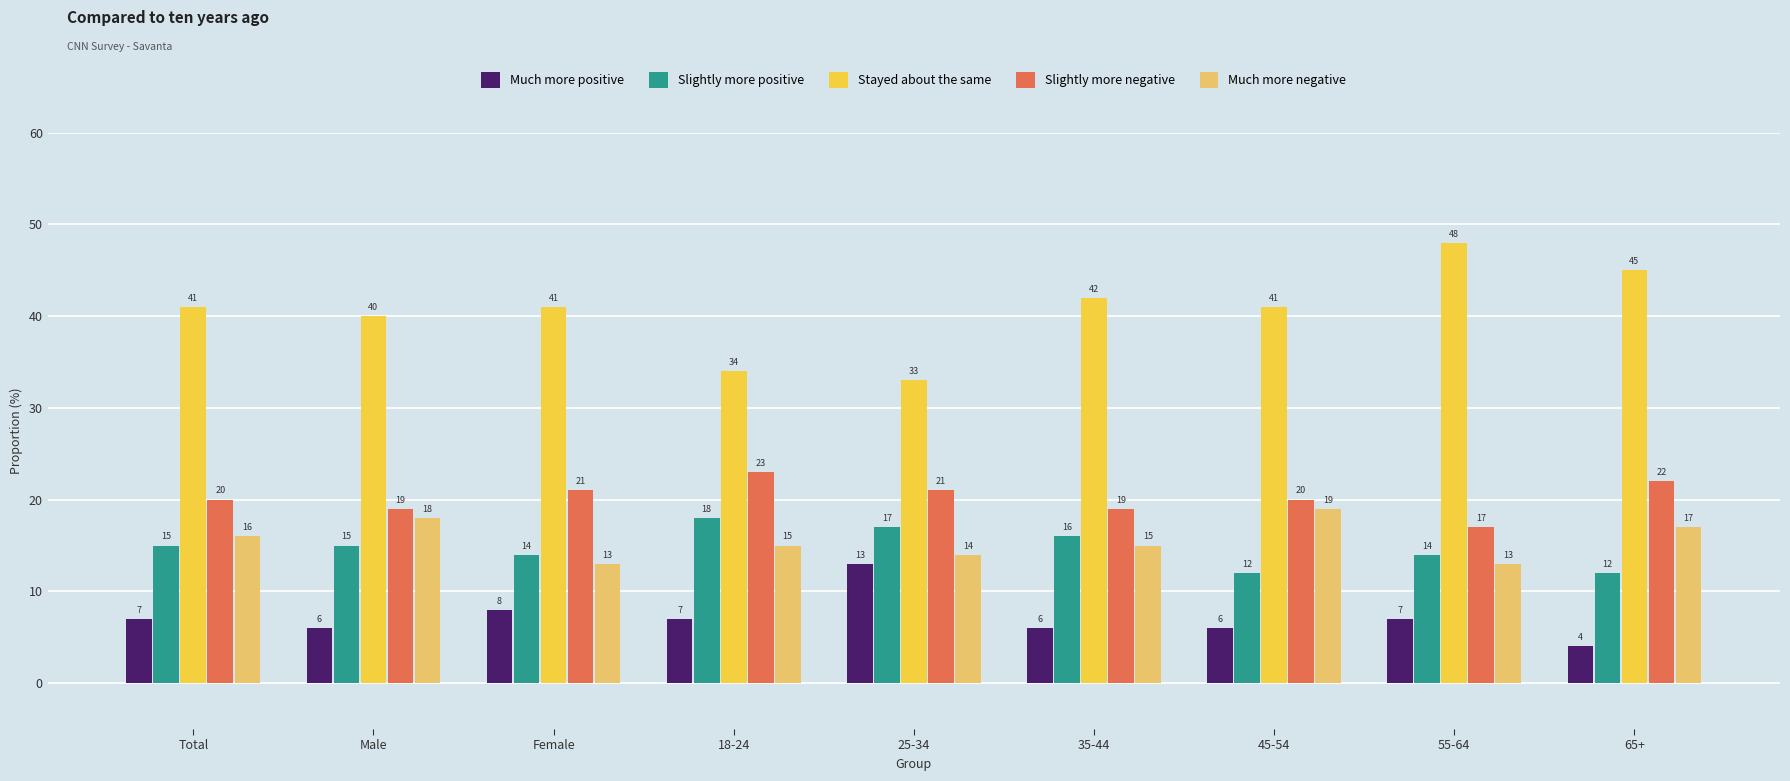

Does the chart contain any negative values?

No